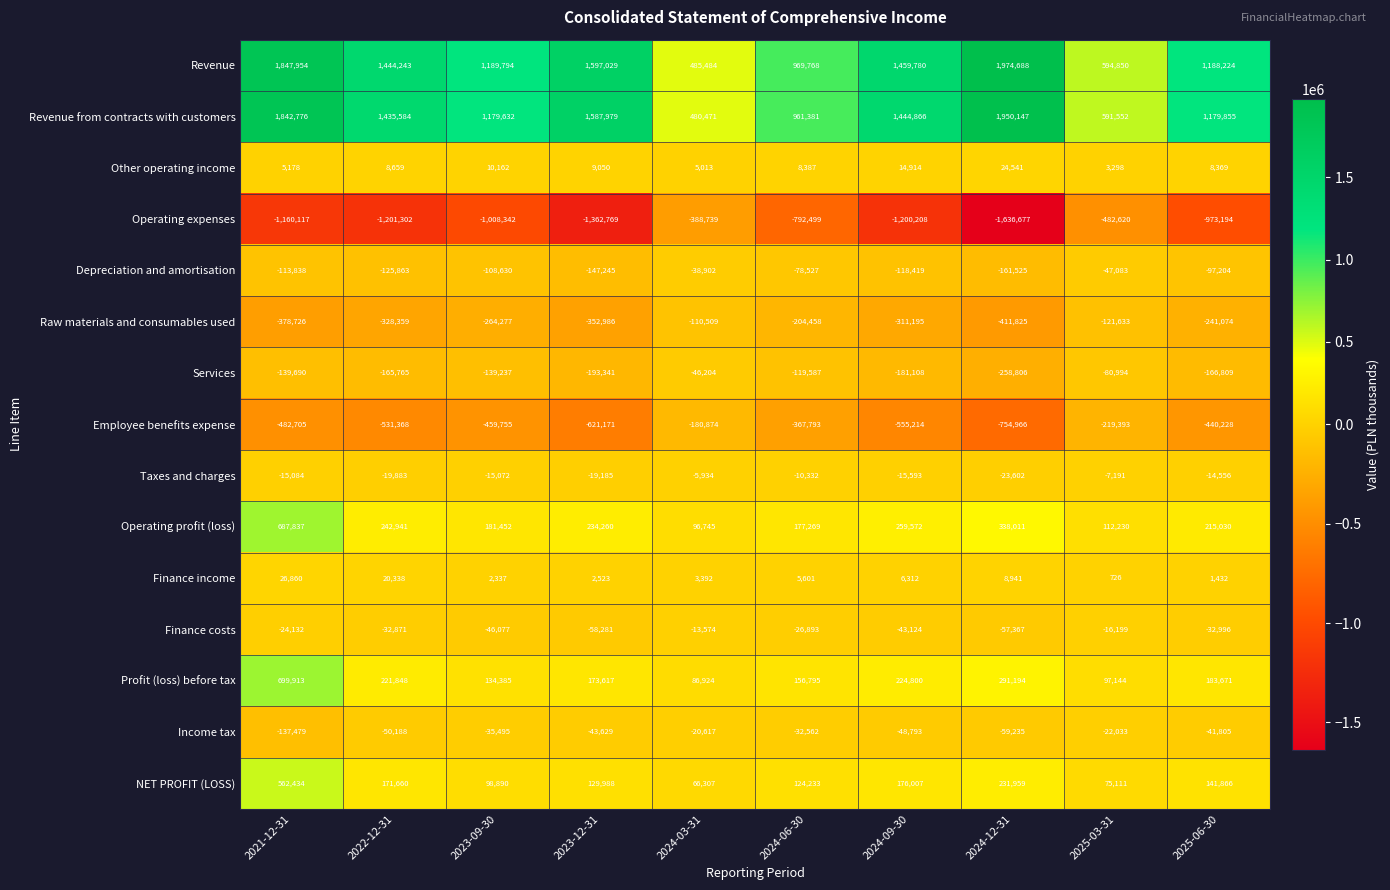

What is the sum of all NET PROFIT (LOSS) values?

1778455